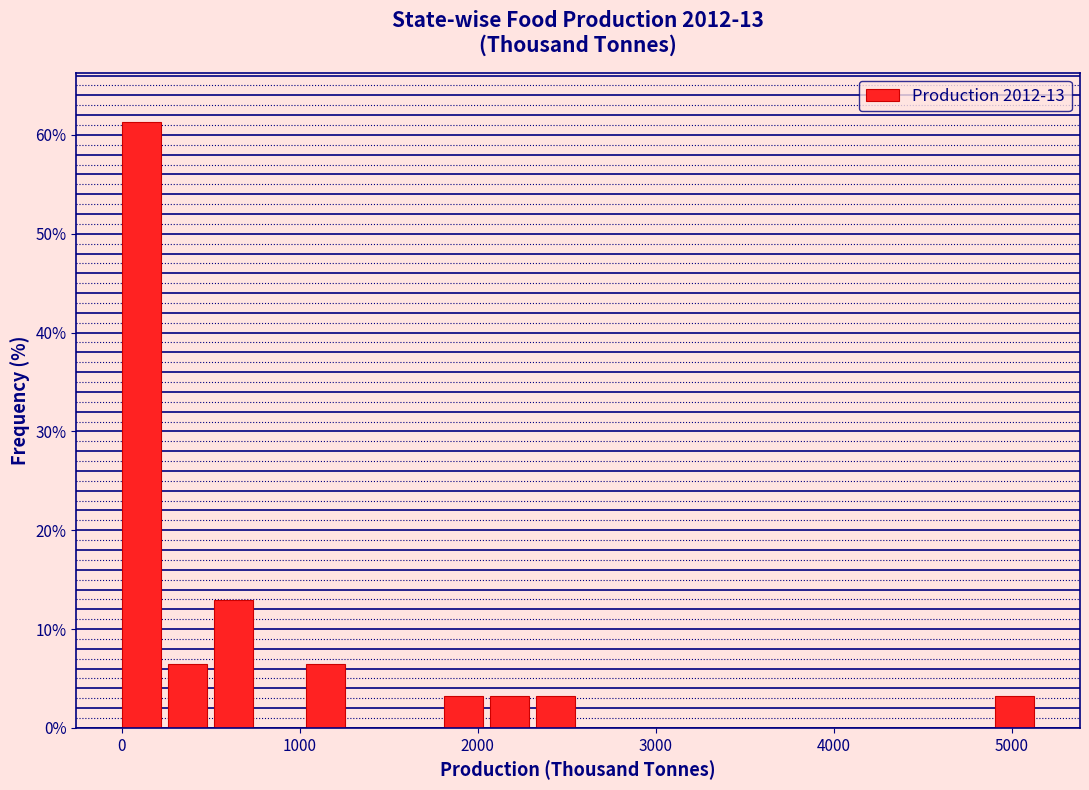

Around what value on the x-axis is the tallest bar? Give the approximate position of its centre, as read against the axis.

100